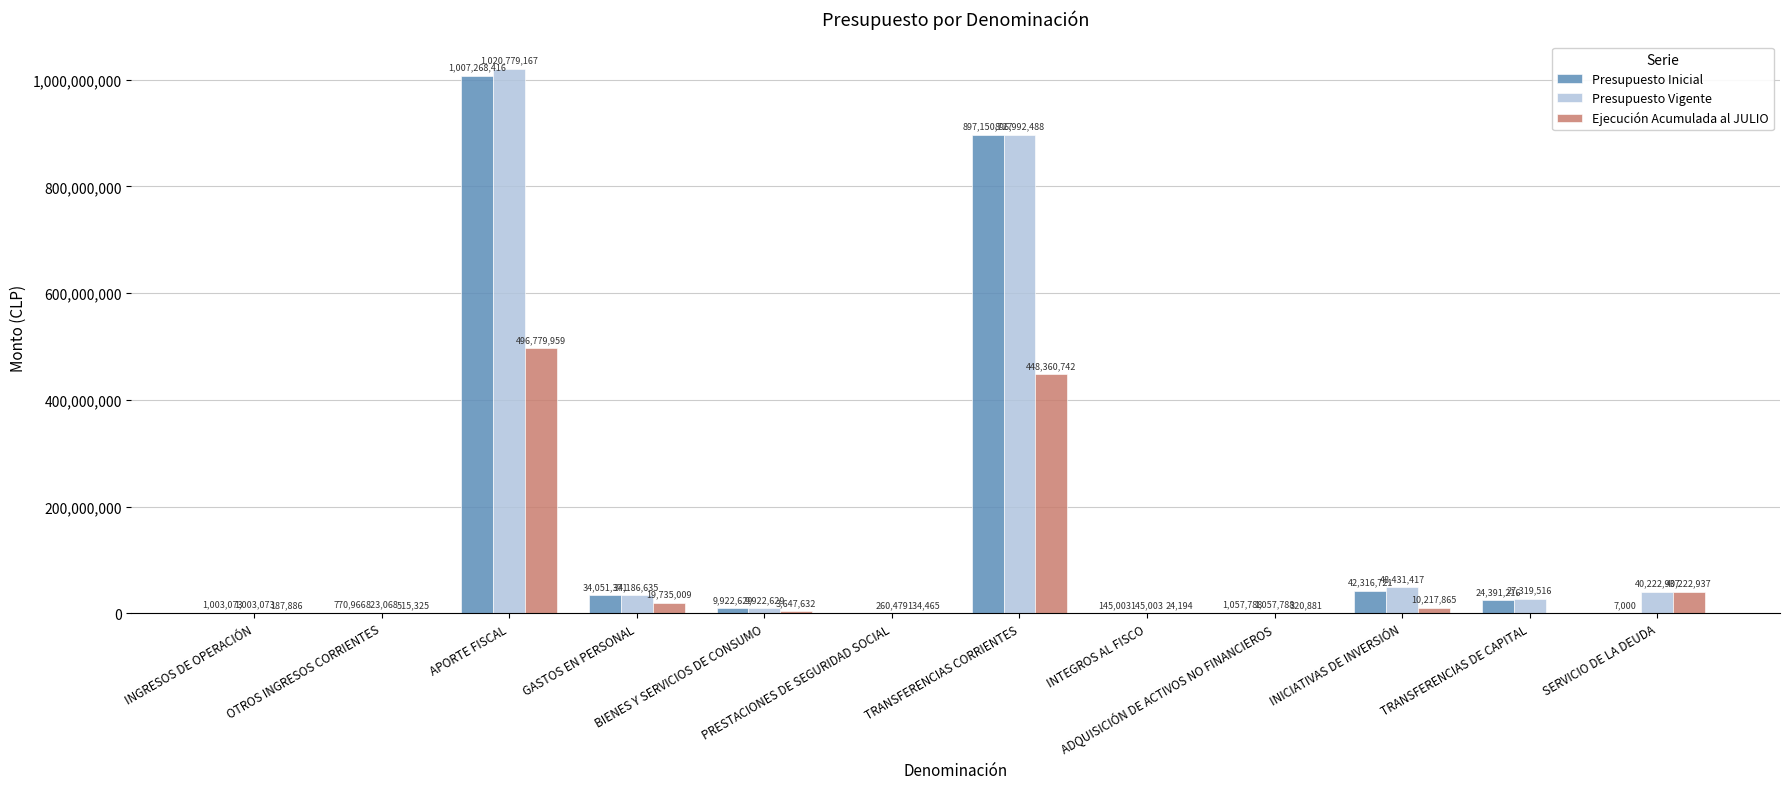

How many categories are shown in the chart?

12